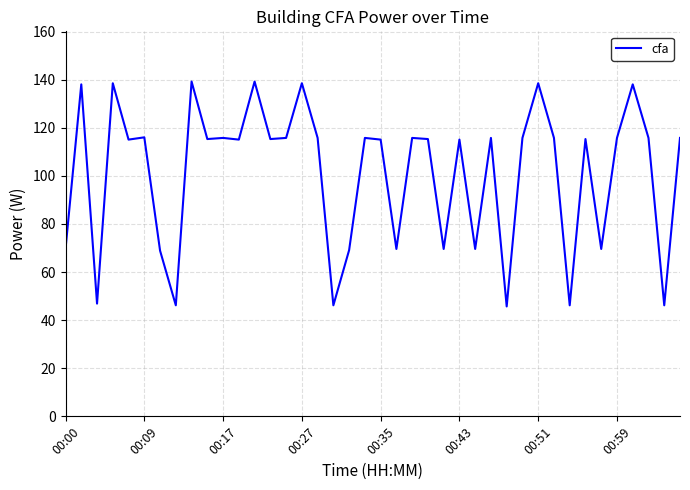

What is the smallest value displayed?

45.7